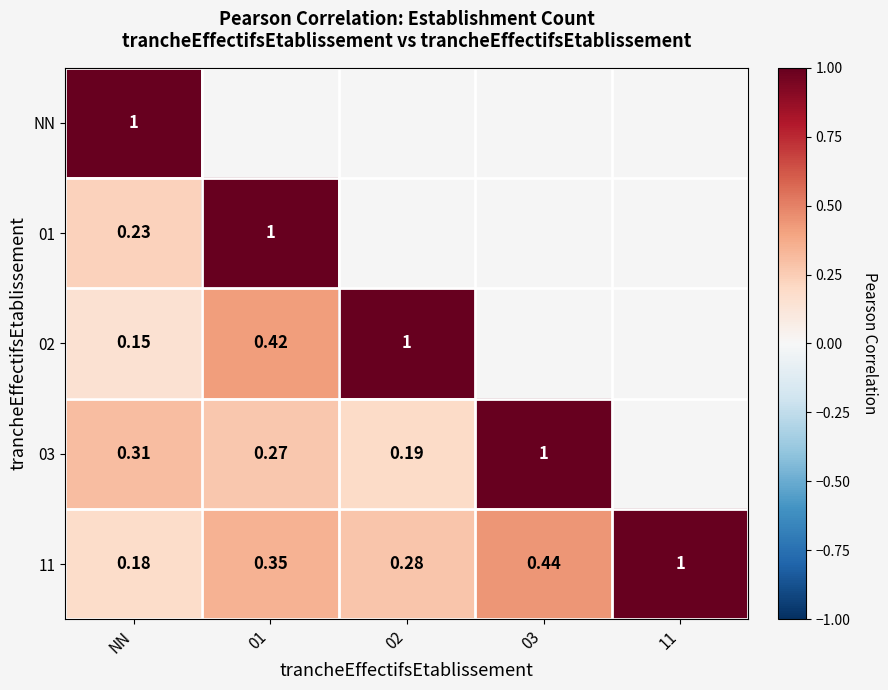

Is the value of 02 at 01 greater than the value of 03 at 01?

Yes